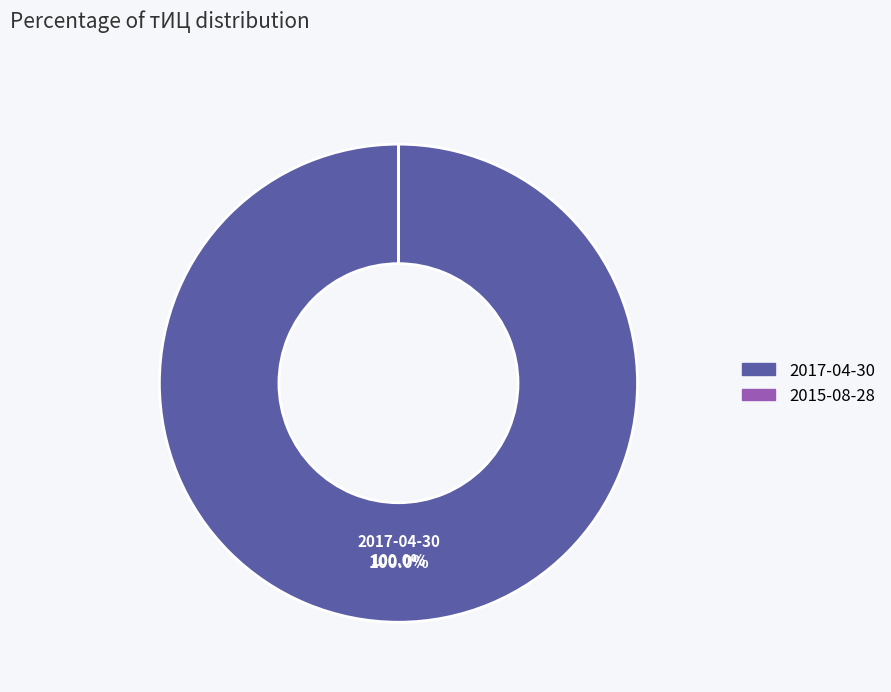

Does any single category account for the majority?

Yes